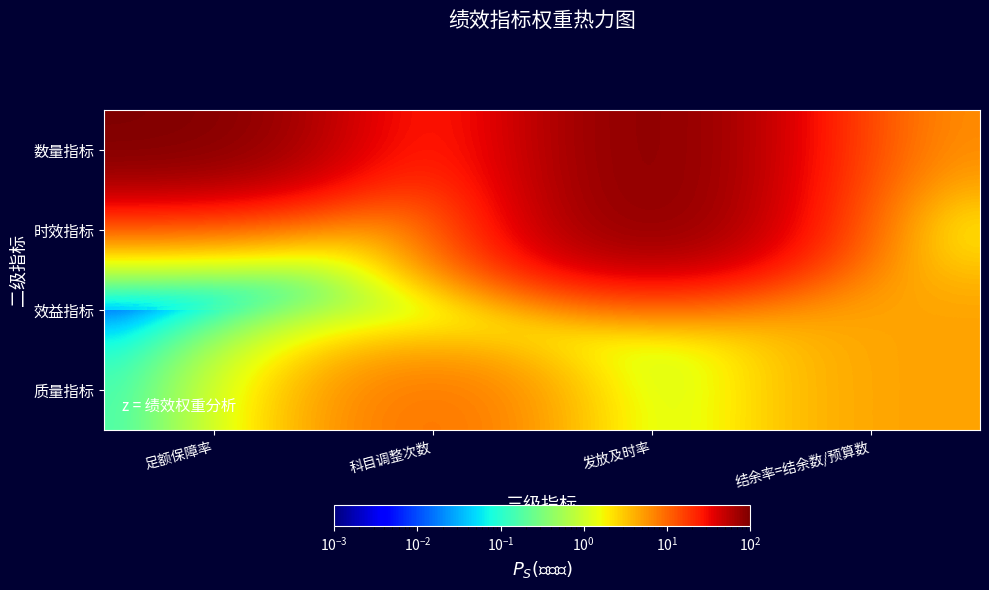

Reading right to left, list all the values displayed in this chart.

数量指标: 结余率=结余数/预算数=5.0	发放及时率=100.0	科目调整次数=10.0	足额保障率=100.0
时效指标: 结余率=结余数/预算数=0.0	发放及时率=100.0	科目调整次数=0.0	足额保障率=0.0
效益指标: 结余率=结余数/预算数=5.0	发放及时率=0.0	科目调整次数=0.0	足额保障率=0.0
质量指标: 结余率=结余数/预算数=5.0	发放及时率=0.0	科目调整次数=10.0	足额保障率=0.0